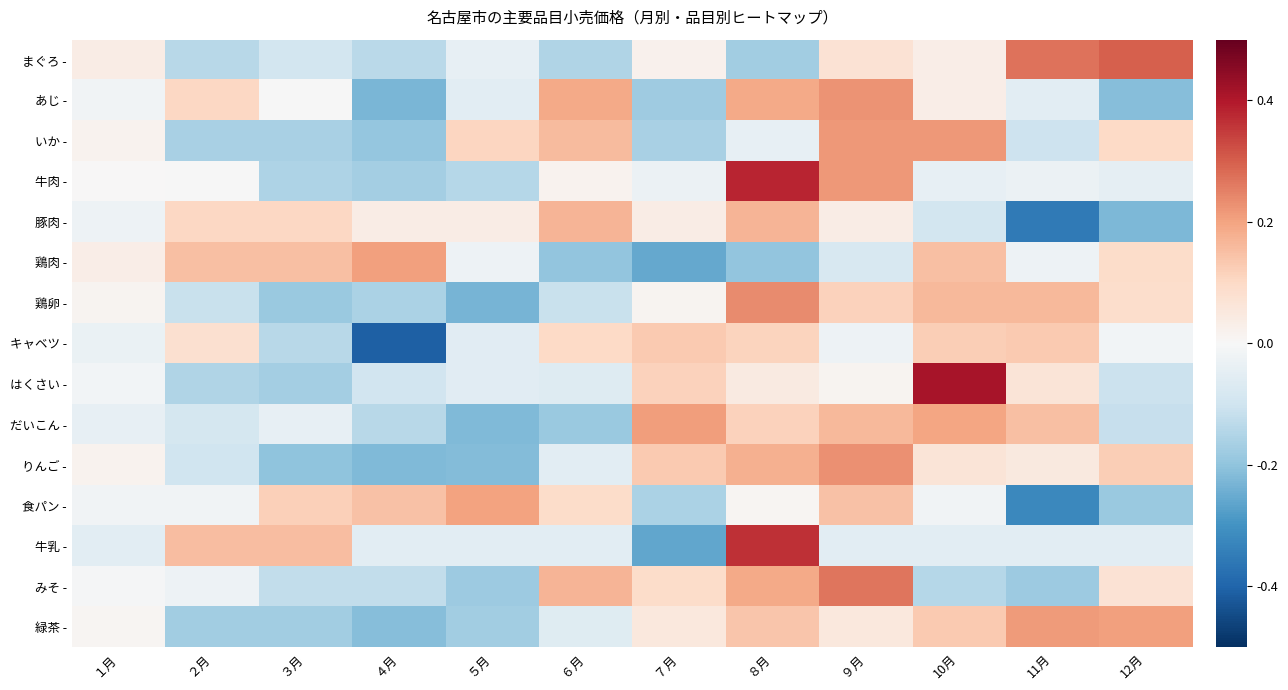

What is the difference between the highest and lowest values at ３月?

0.4